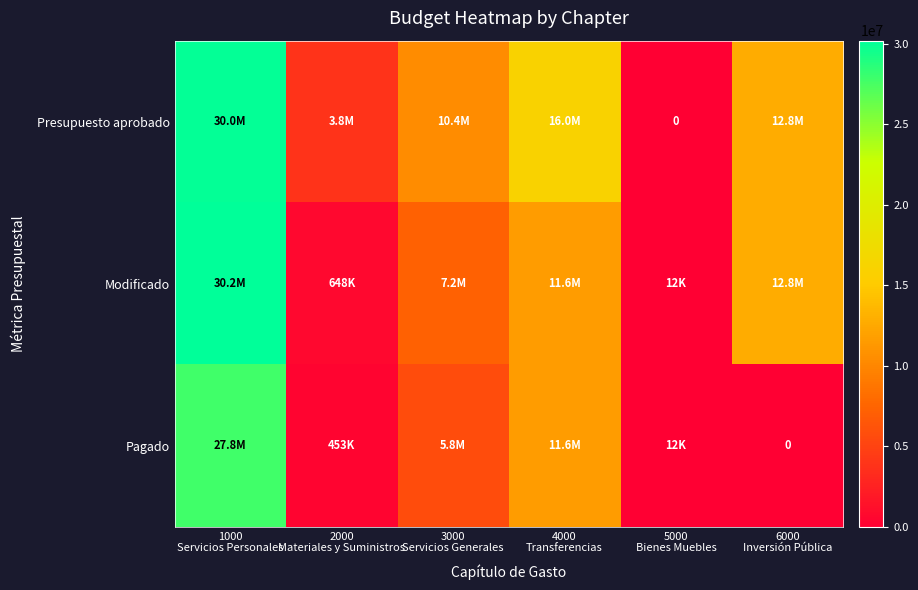

True or false: Modificado has a value of 7204255.0 at 3000 Servicios Generales.

True